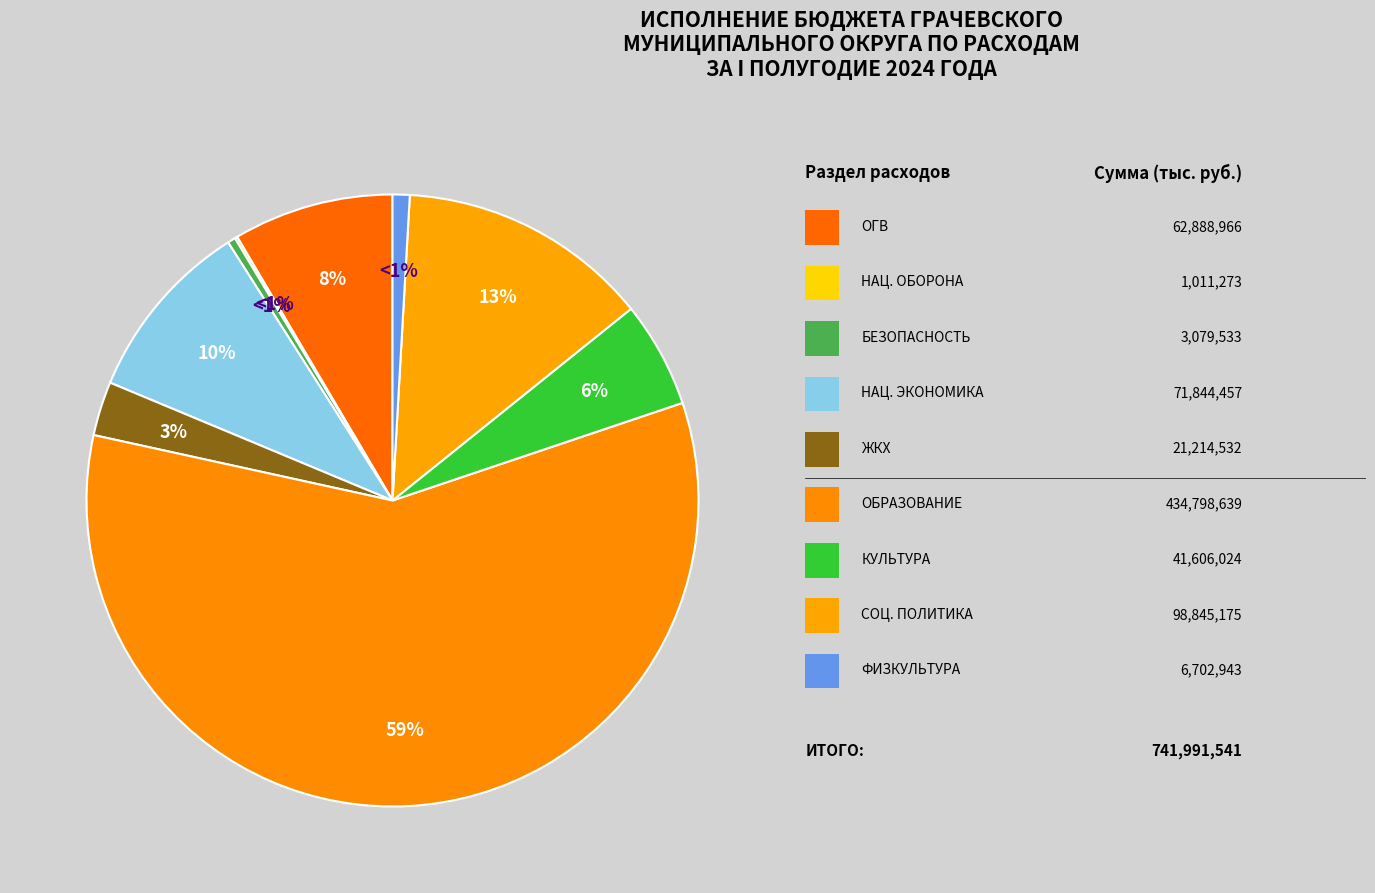

What is the change in value from ОБРАЗОВАНИЕ to СОЦИАЛЬНАЯ ПОЛИТИКА?

-335953464.5